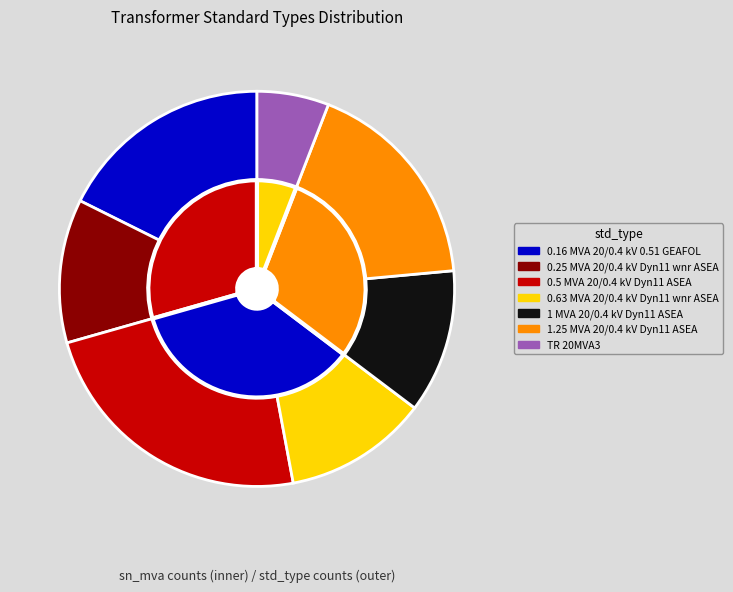

Does 0.63 MVA 20/0.4 kV Dyn11 wnr ASEA account for over 50% of the chart?

No